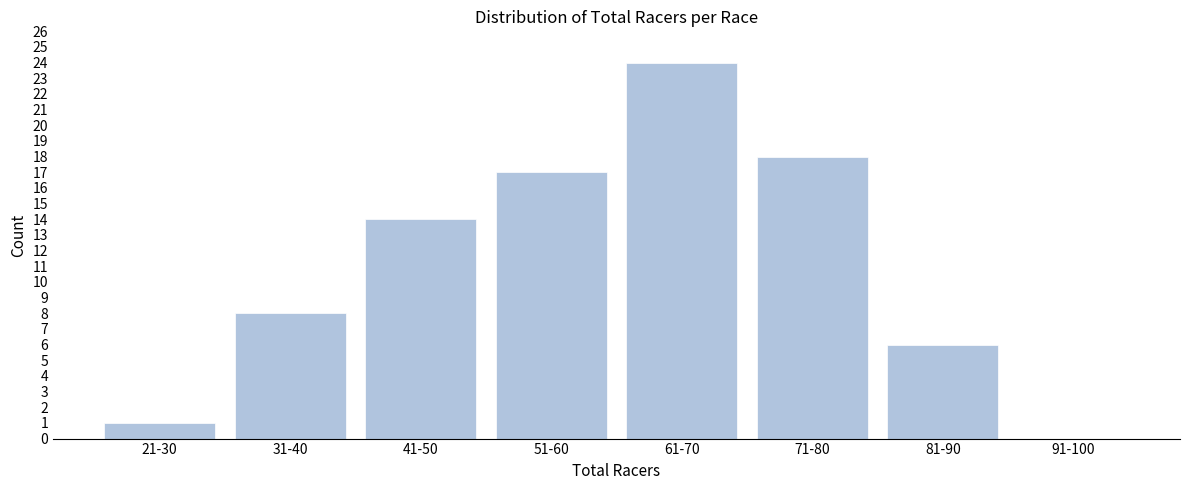

Reading right to left, what are all the values shown in this chart?

91-100=0	81-90=6	71-80=18	61-70=24	51-60=17	41-50=14	31-40=8	21-30=1